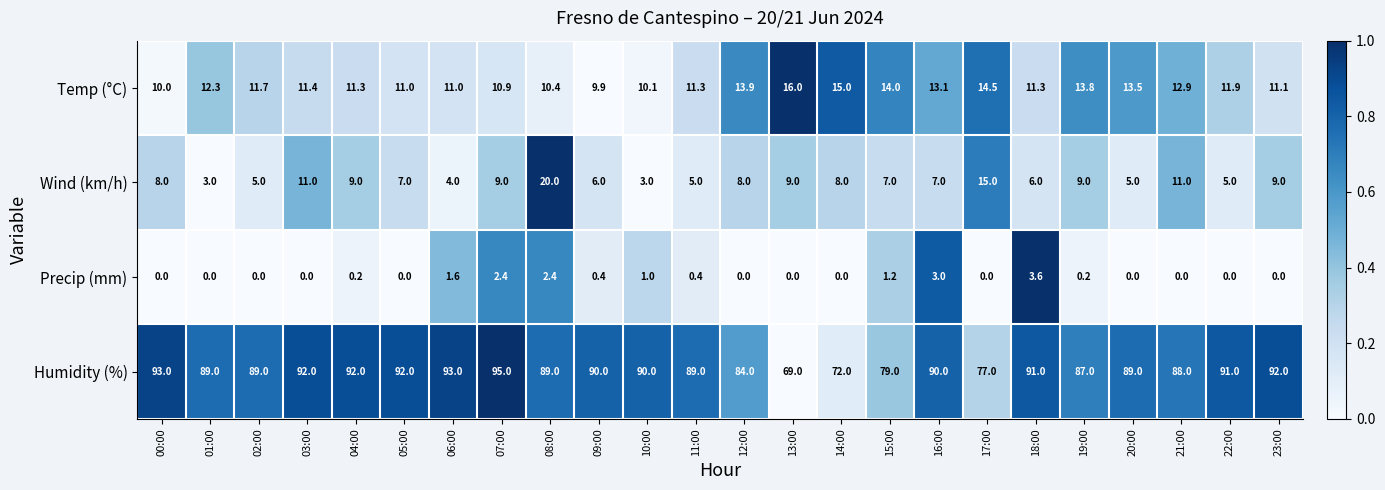

At 04:00, list the series in order from smallest to largest.

Precip (mm), Wind (km/h), Temp (°C), Humidity (%)